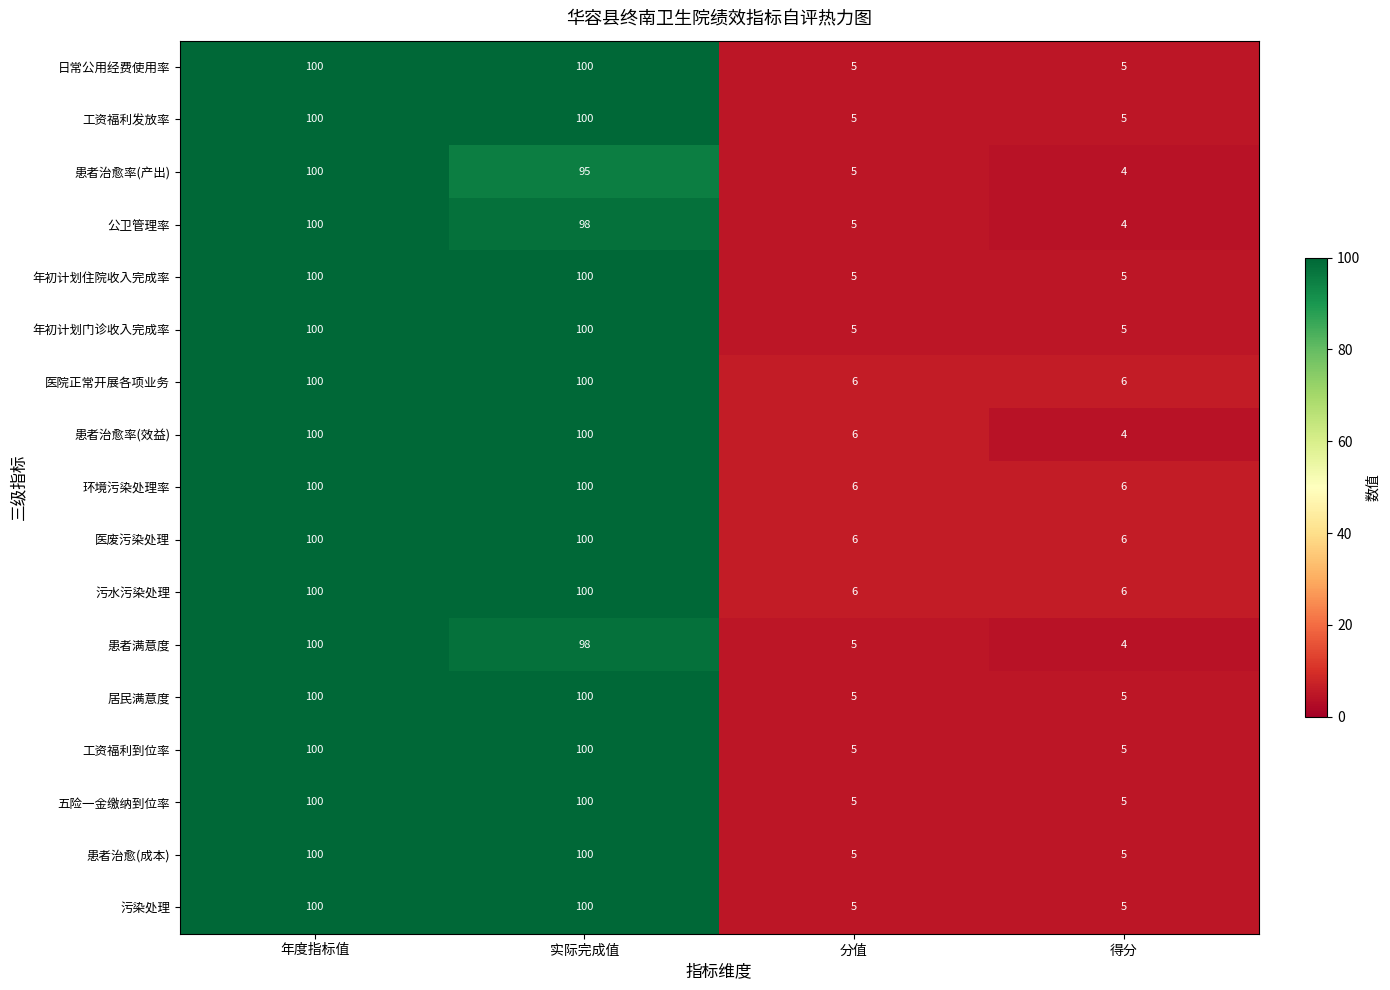

Is the value of 年初计划门诊收入完成率 at 实际完成值 greater than the value of 患者治愈(成本) at 得分?

Yes